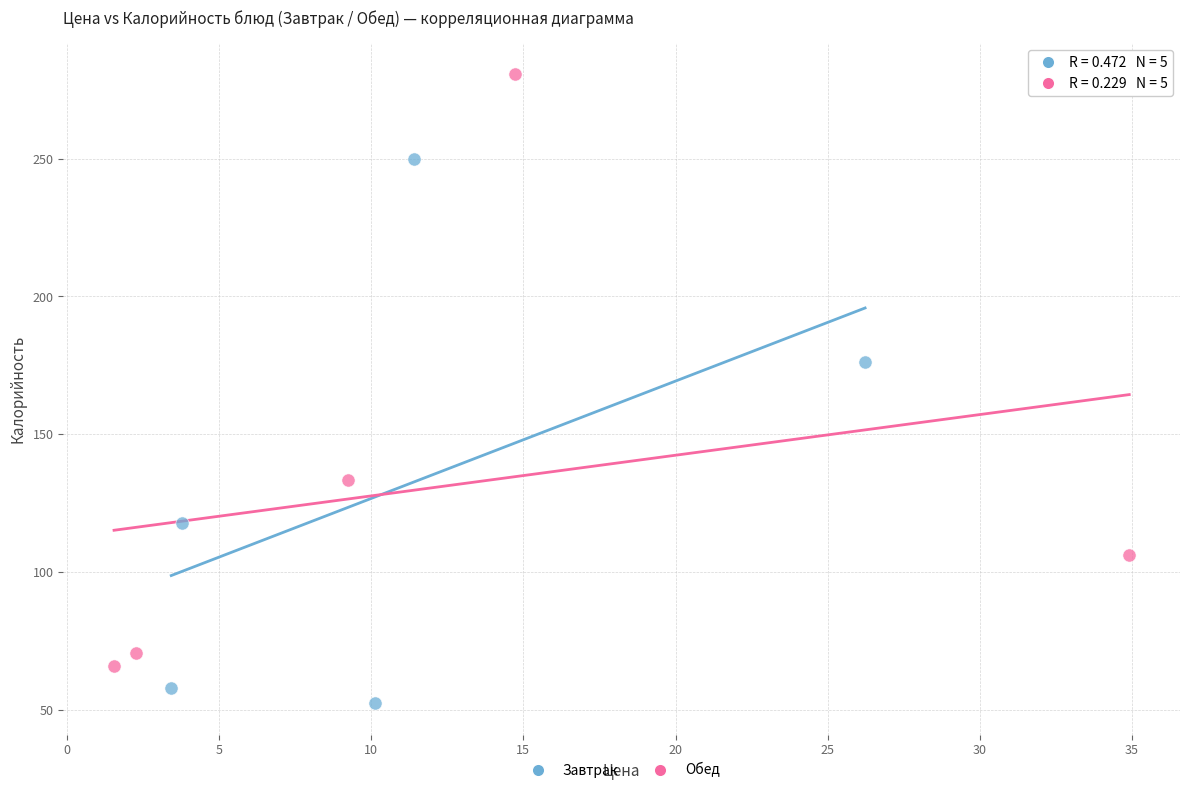

Which series contains the highest Y value?

Обед